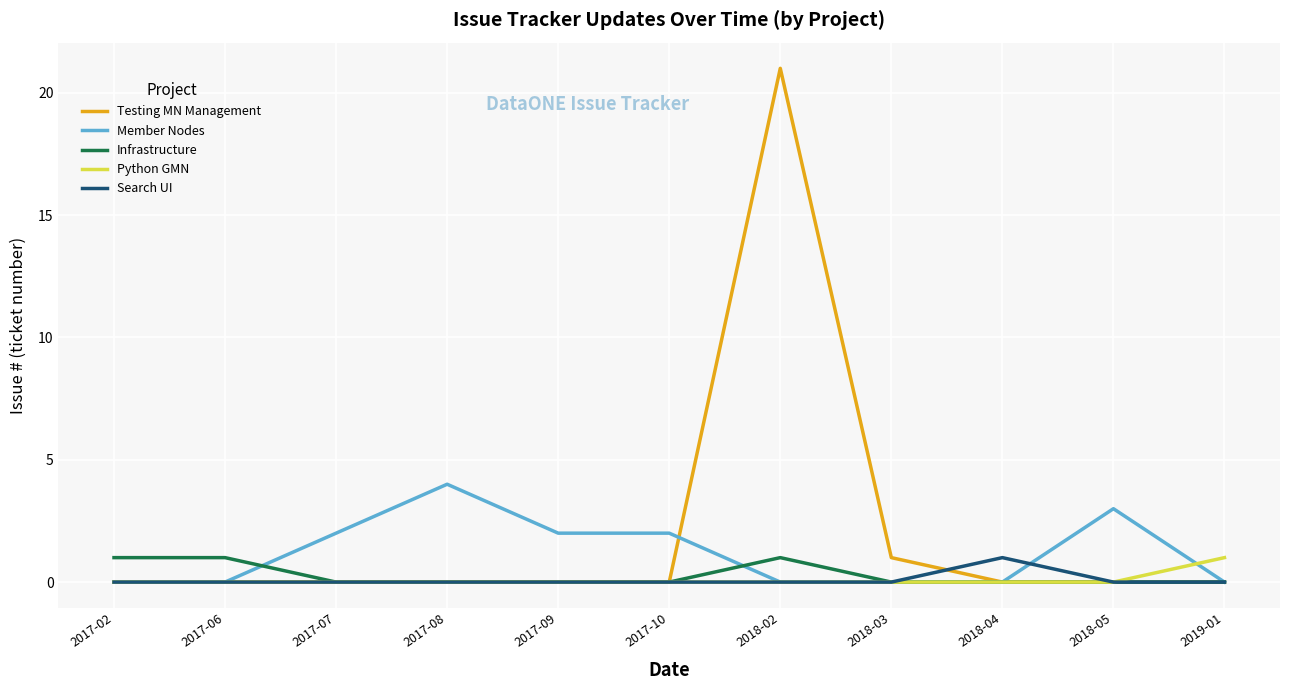

At which category is the sum across all series the highest?

2018-02